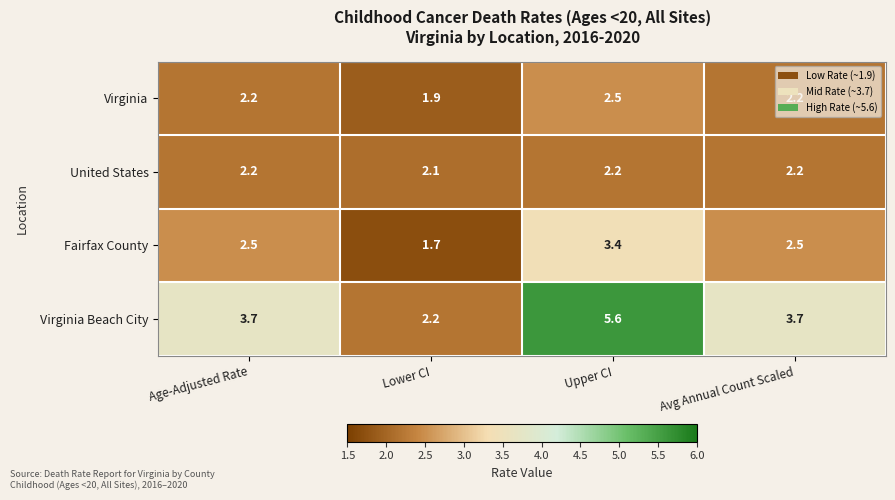

What is the spread (max minus min) of values at Upper CI?

3.4